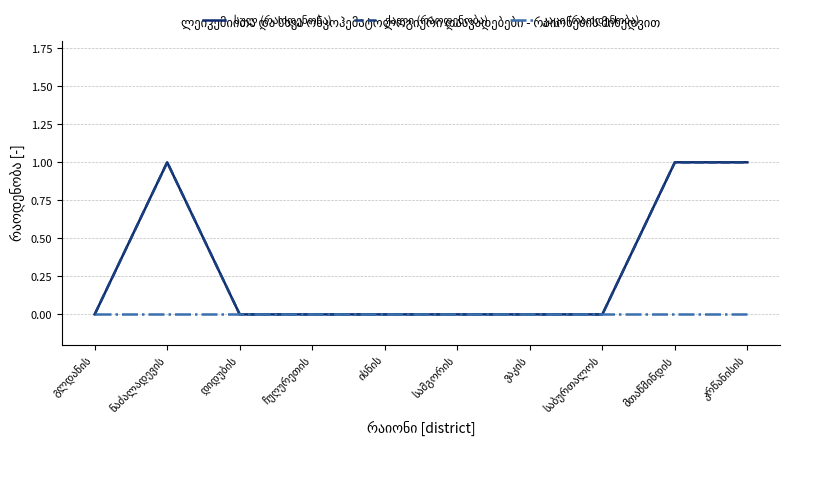

True or false: კაცი (რაოდენობა) and ქალი (რაოდენობა) intersect in this chart.

False